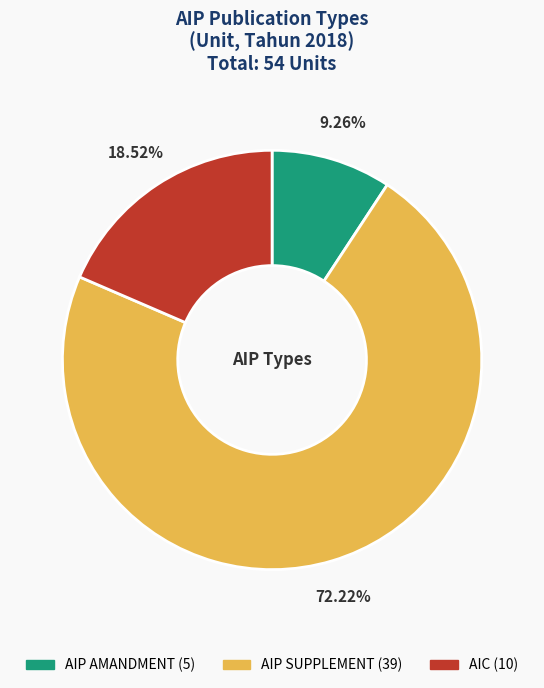

To the nearest percent, what is the combined percentage of AIP SUPPLEMENT and AIP AMANDMENT?

81%